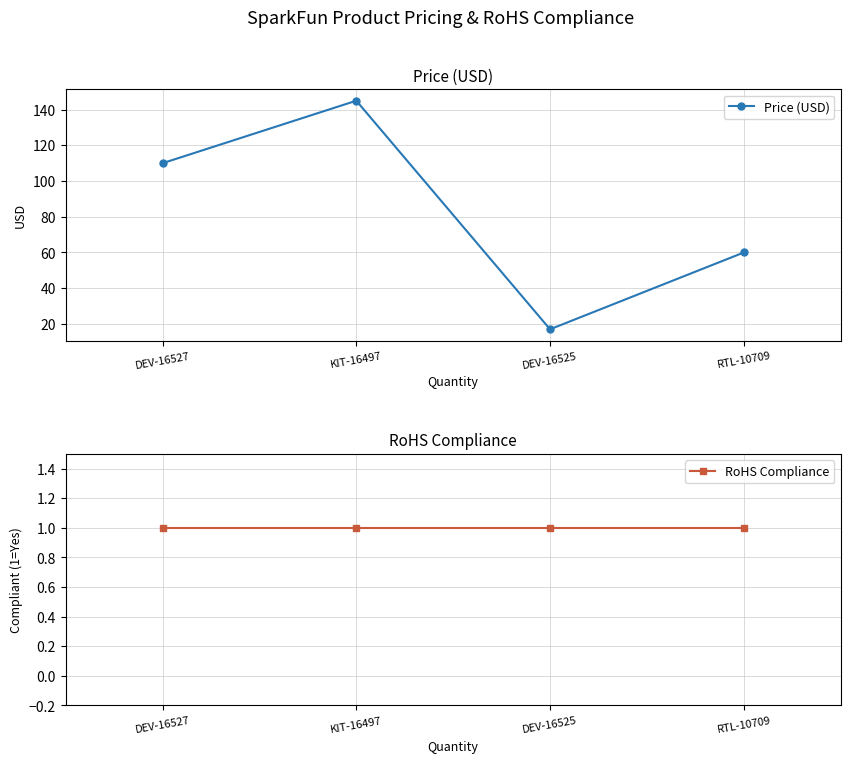

Reading left to right, transcribe all the data shown in this chart.

Price (USD): 110.0	144.9	16.9	60.0
RoHS Compliance: 1.0	1.0	1.0	1.0